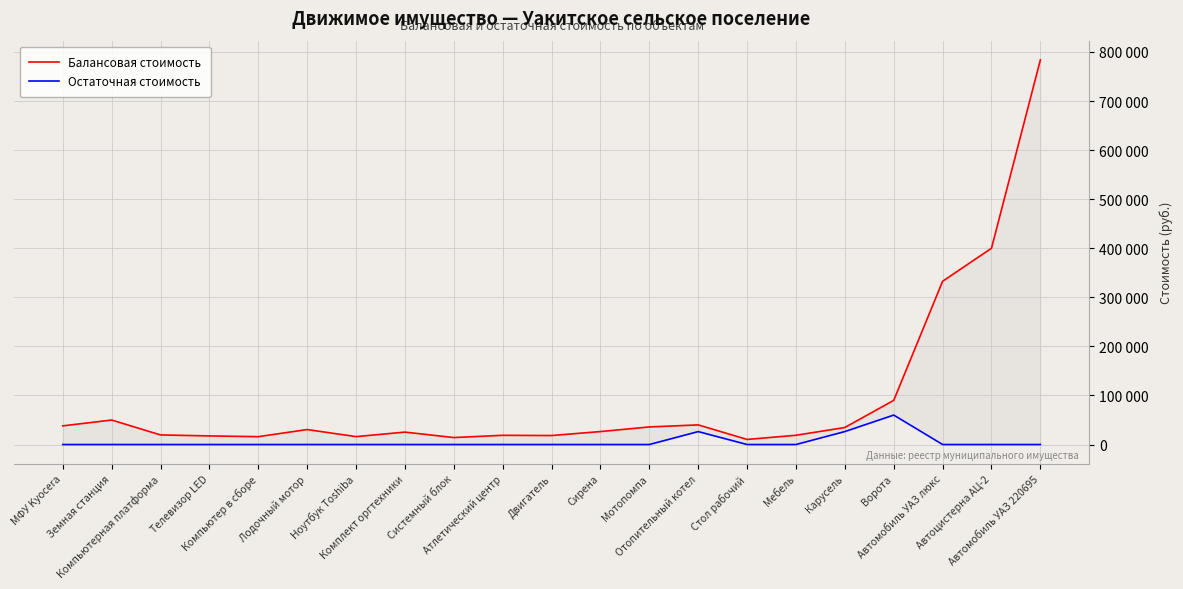

The value of Остаточная стоимость at Карусель is 26401.5. True or false?

True